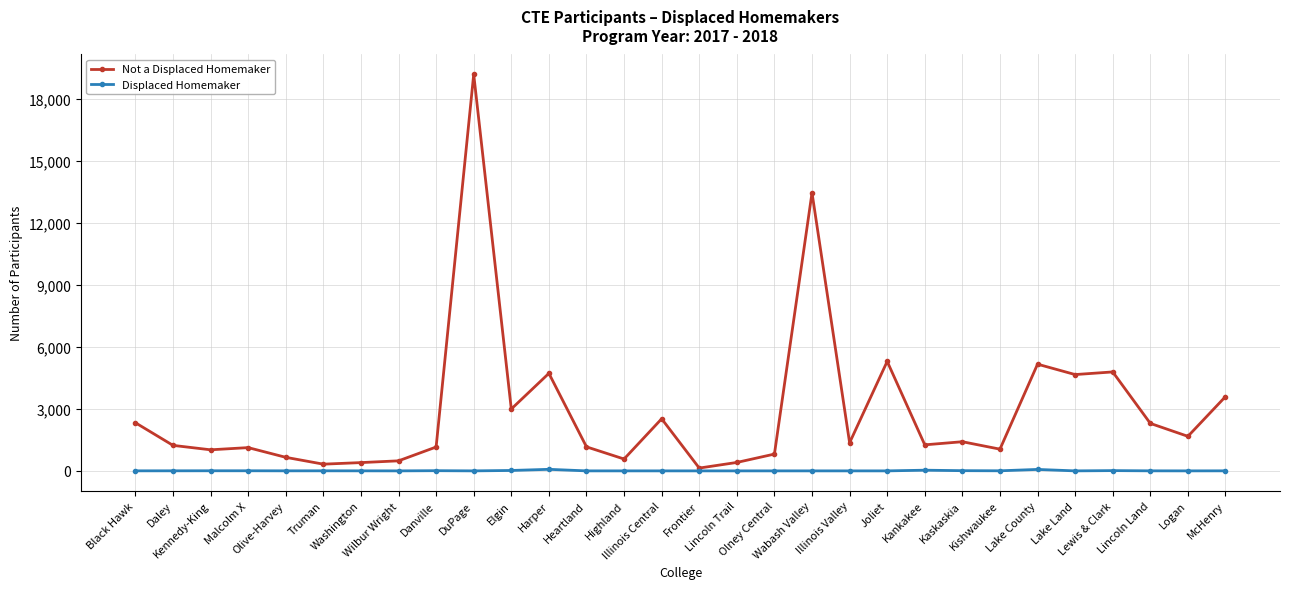

True or false: Displaced Homemaker has more than 2 interior local peaks.

True